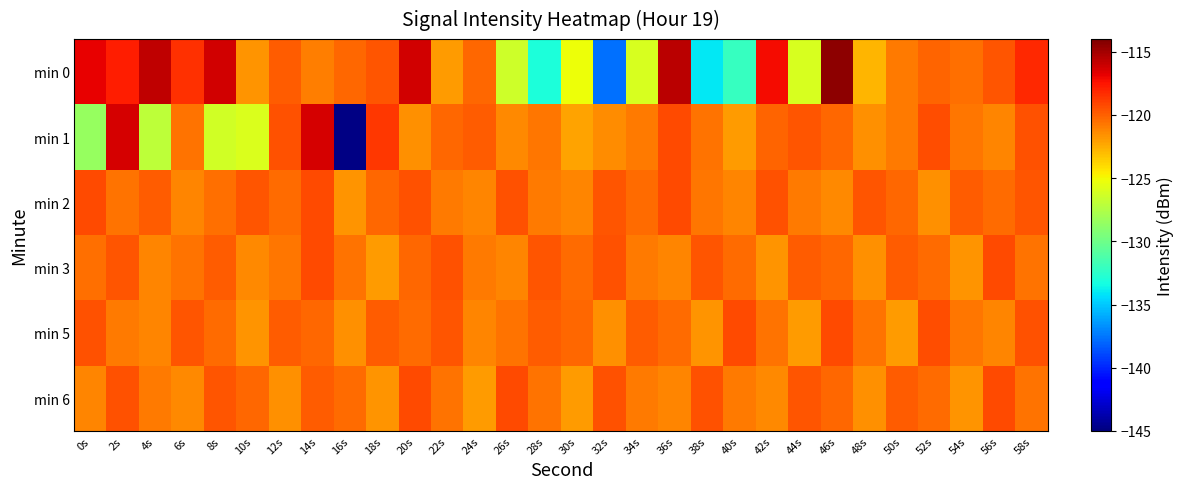

Between 10s and 14s, which is larger?

14s